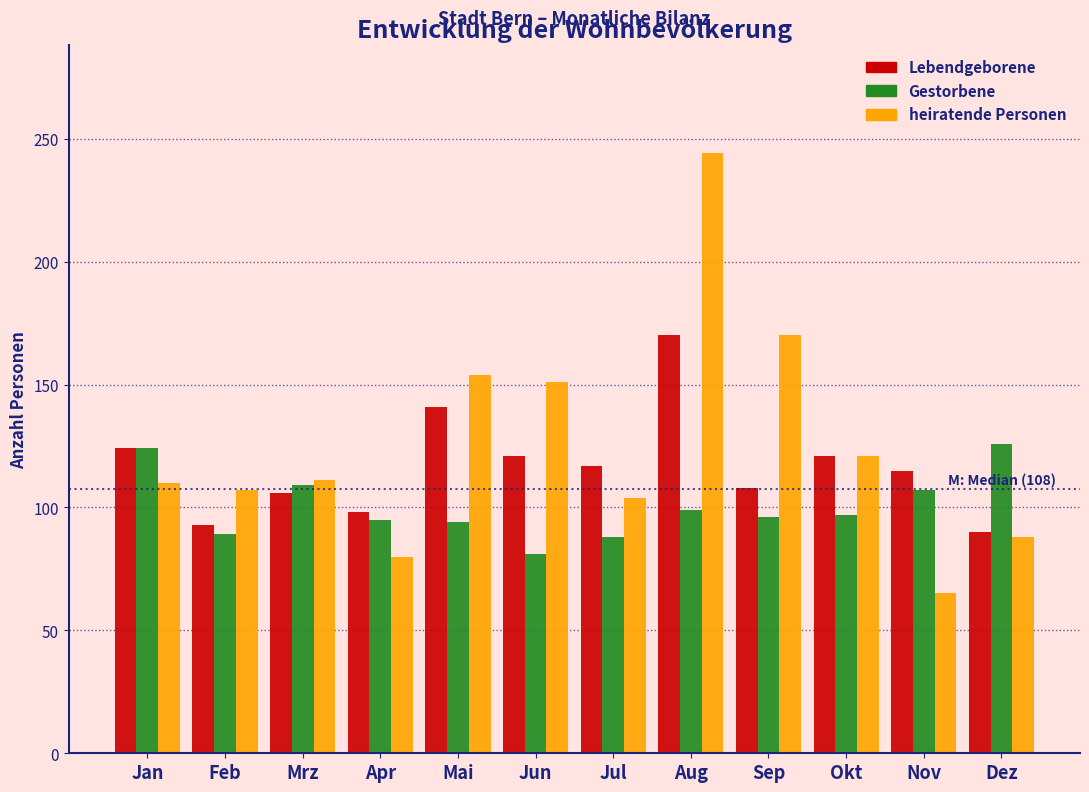

What is the difference between the maximum and second lowest values in the Gestorbene series?

38